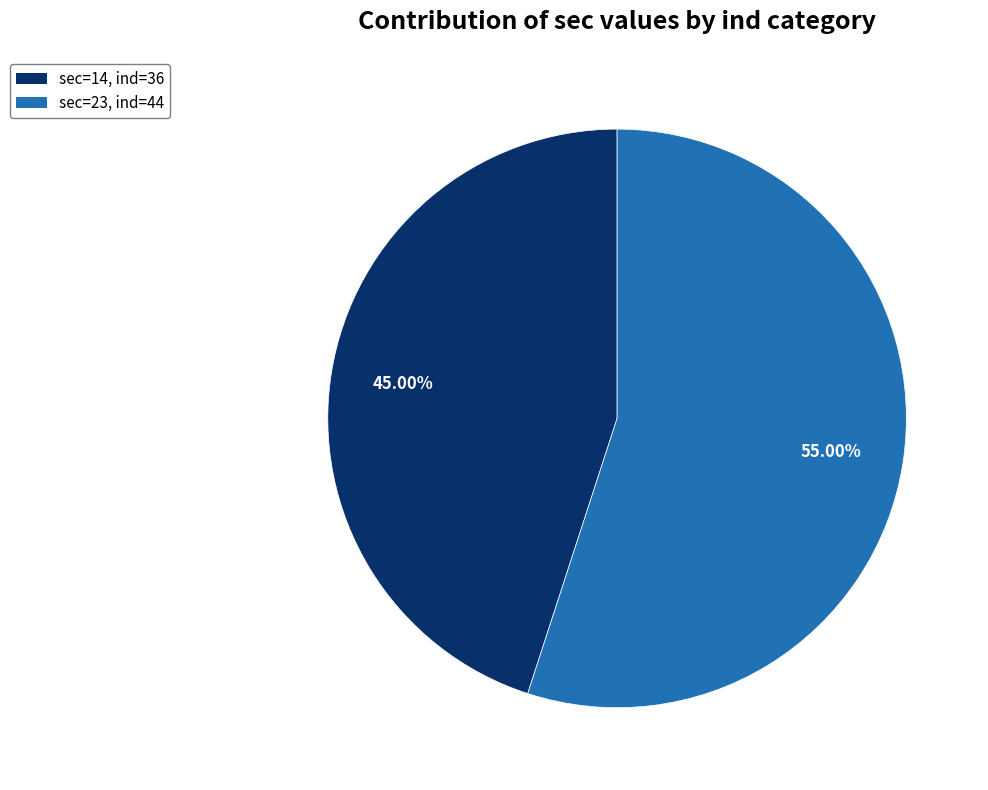

Is there any slice that represents more than half of the pie?

Yes